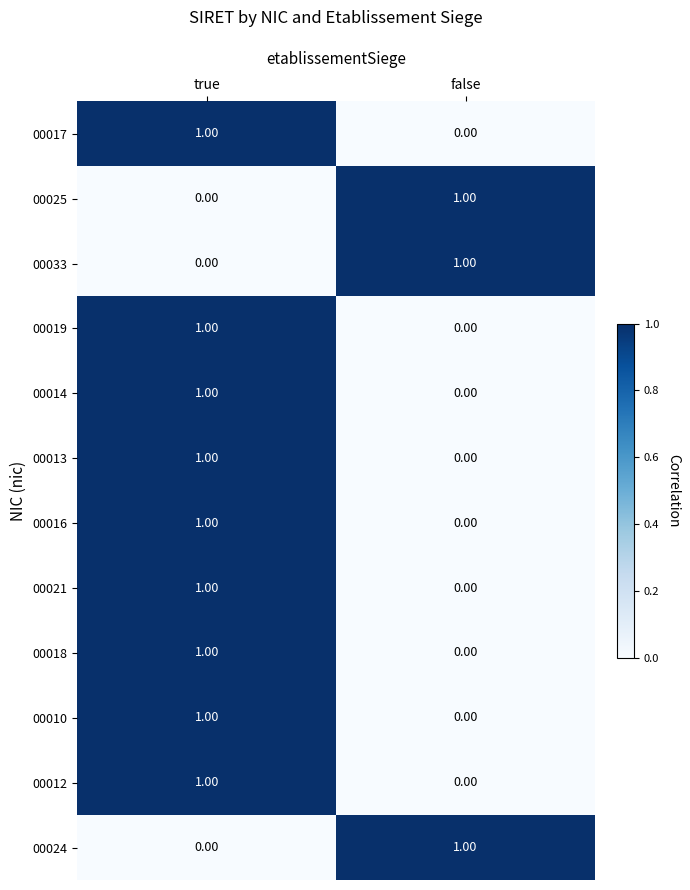

List the labels in order of 00033 value, smallest first.

true, false